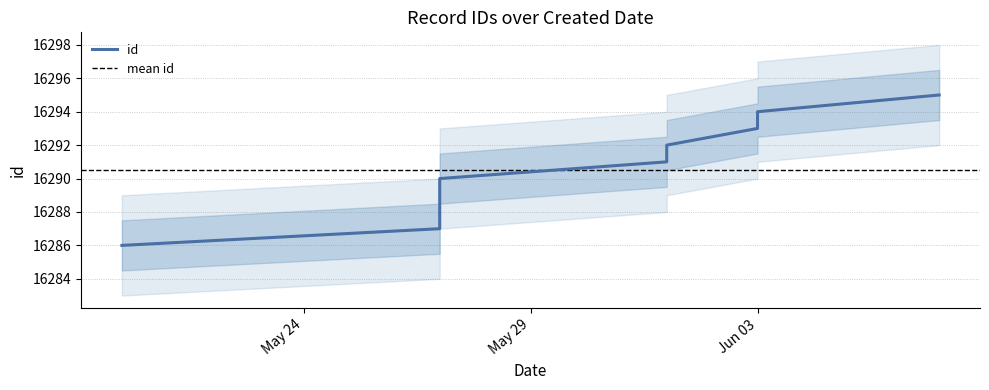

Count the number of data series in this chart.

1